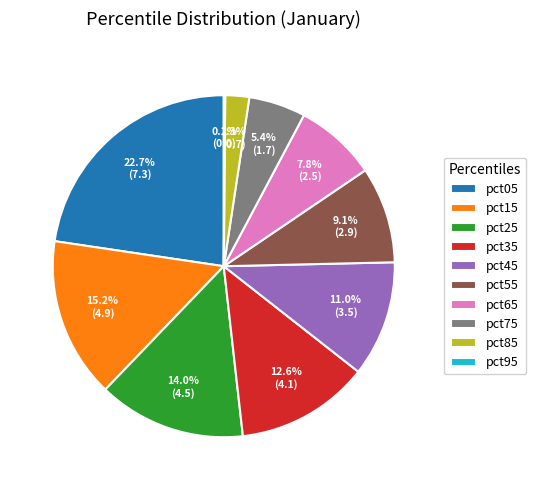

Does pct55 account for over 50% of the chart?

No